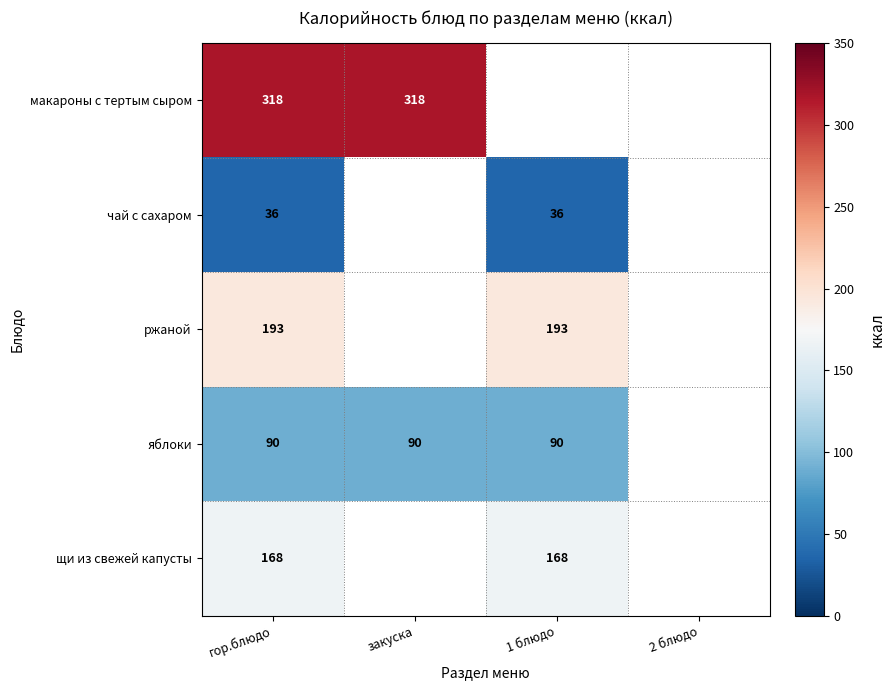

What is the total value across all series at гор.блюдо?

805